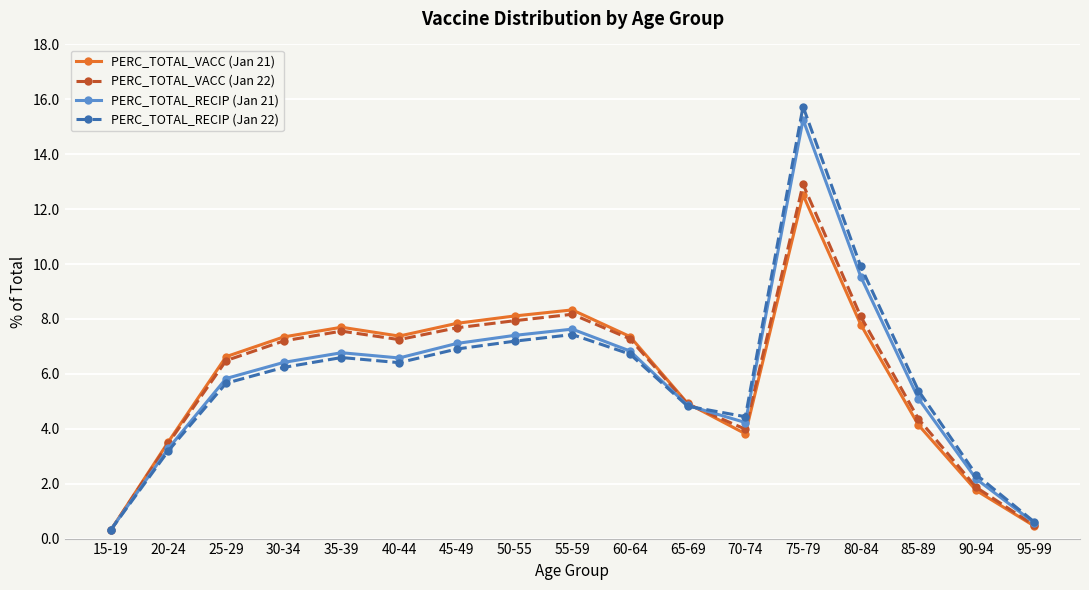

What is the difference between the PERC_TOTAL_RECIP (Jan 22) values at 50-55 and 80-84?

2.7